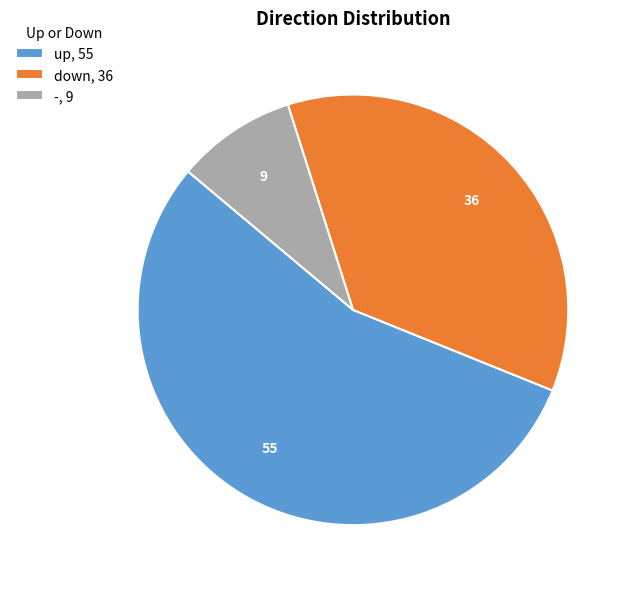

Count the number of slices in the pie.

3